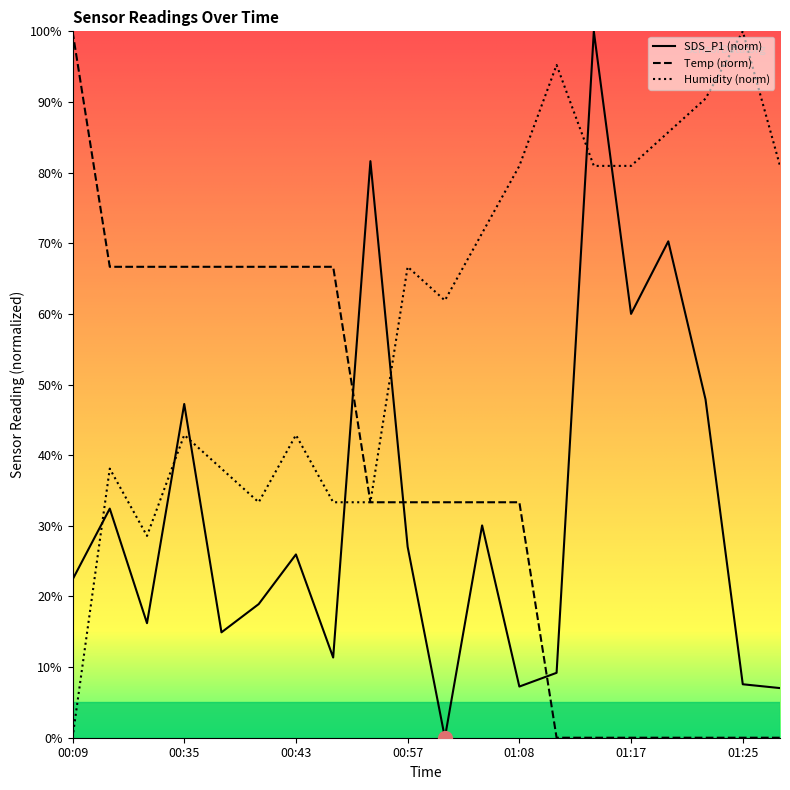

Is it true that Humidity (norm) equals 7.7 at 00:35?

False